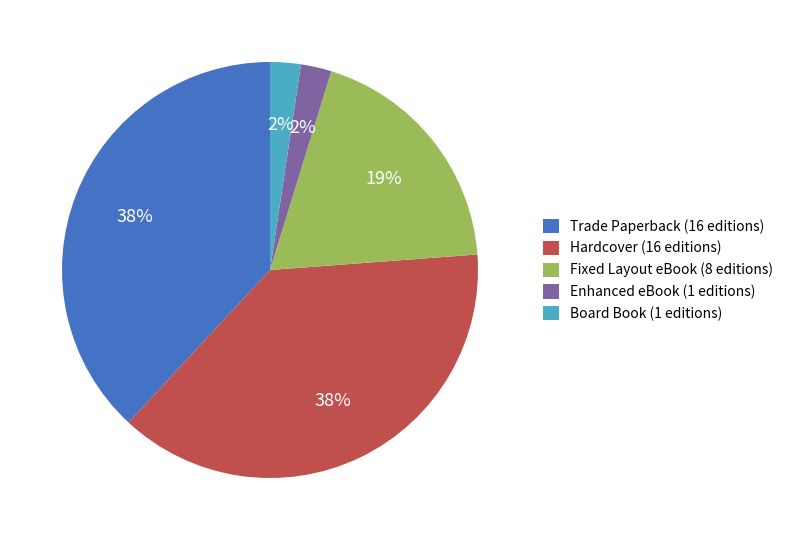

Is there any slice that represents more than half of the pie?

No